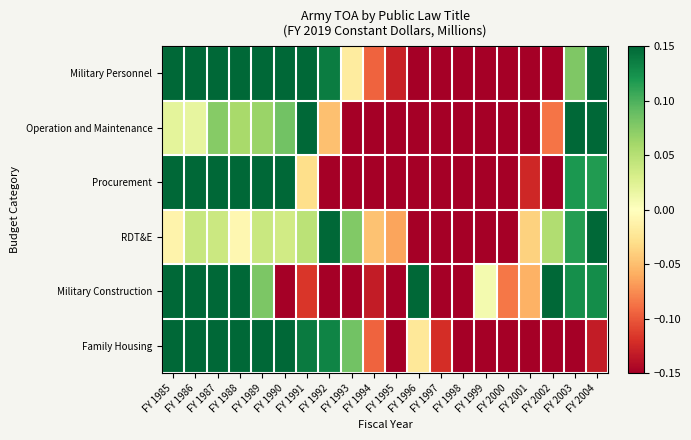

Which has a higher value, FY 1995 or FY 1990?

FY 1990